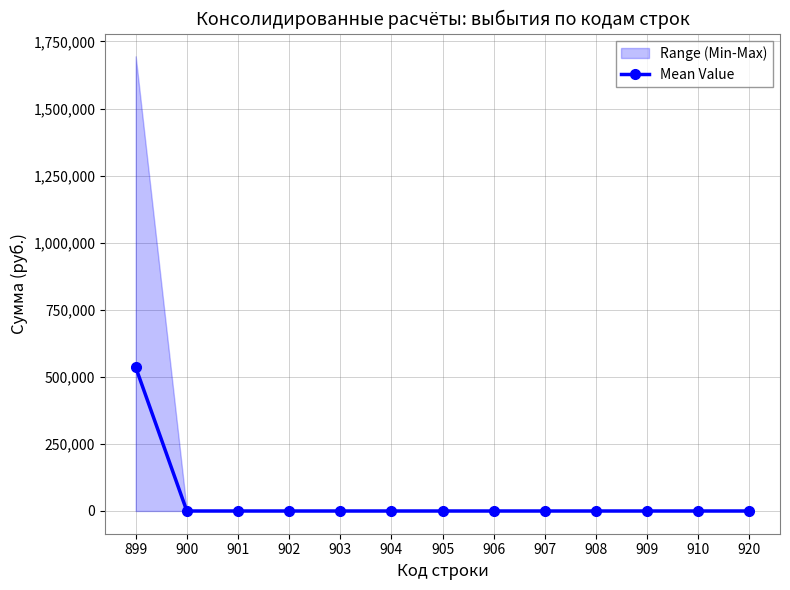

Between 910 and 906, which is larger?

910